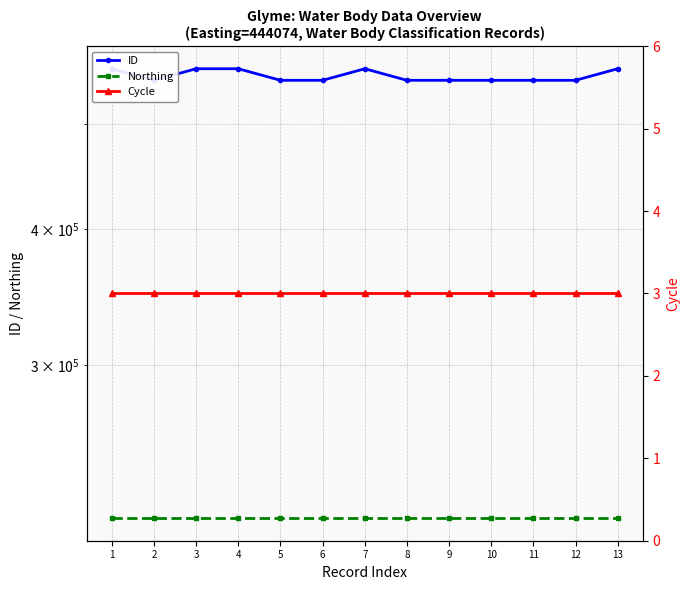

What value does the ID series have at 2, to the nearest 10?

548910